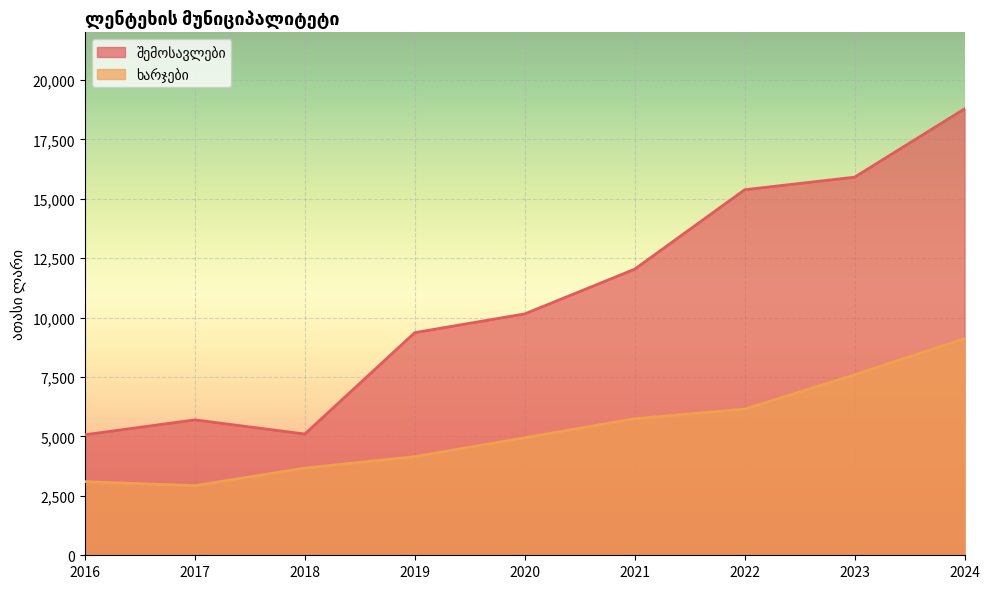

Which series has the widest spread of values?

შემოსავლები